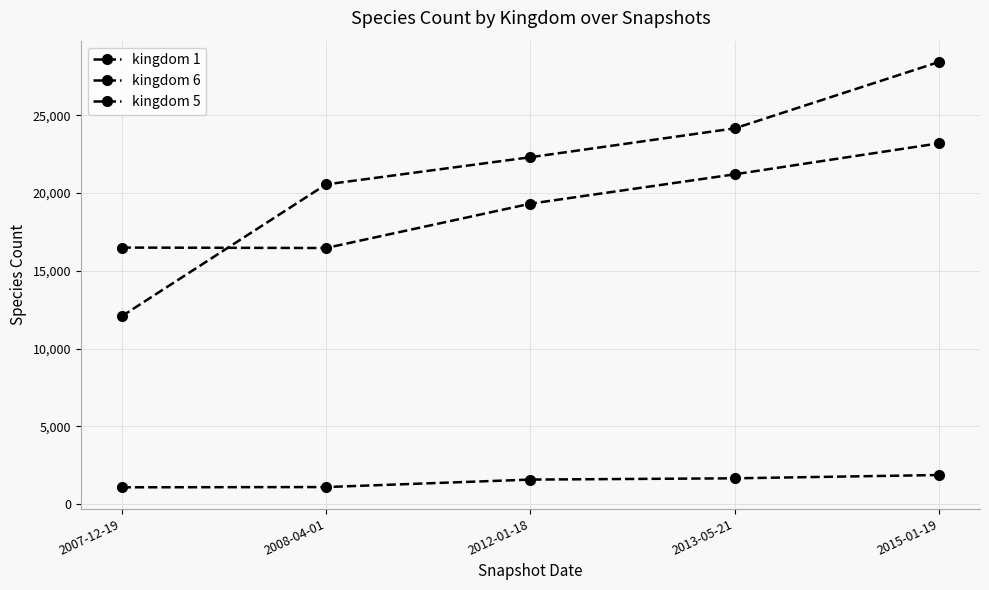

Which series changed the most between 2008-04-01 and 2012-01-18?

kingdom 6